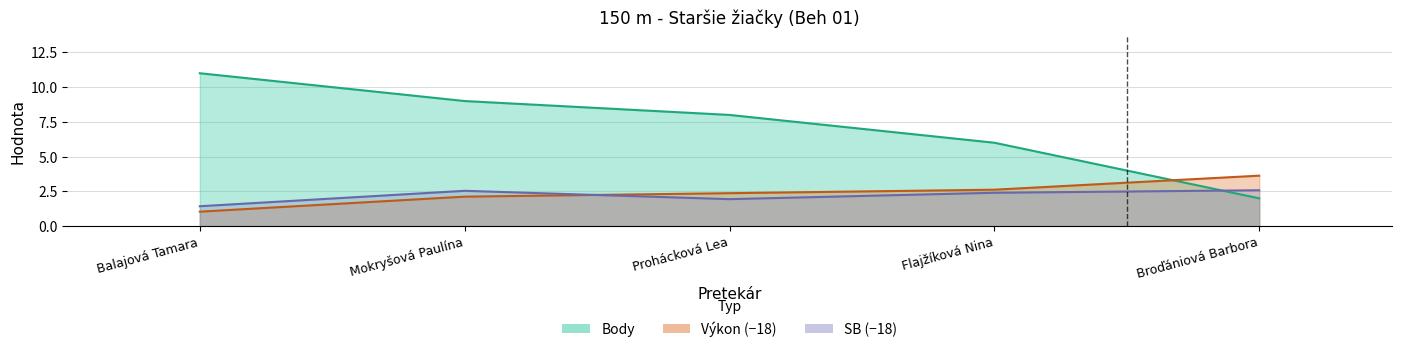

Between Balajová Tamara and Prohácková Lea, which is larger?

Prohácková Lea